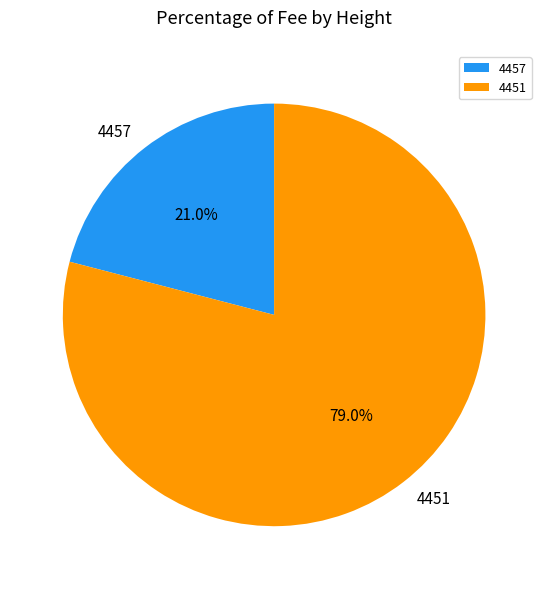

What percentage do 4457 and 4451 together represent?

100.0%